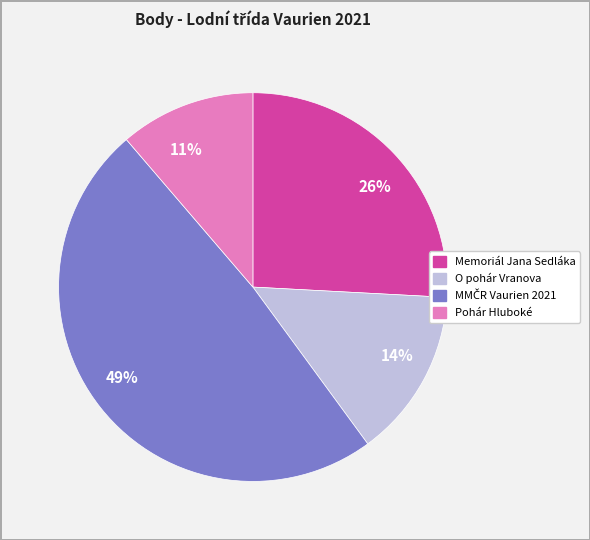

Does any single category account for the majority?

No